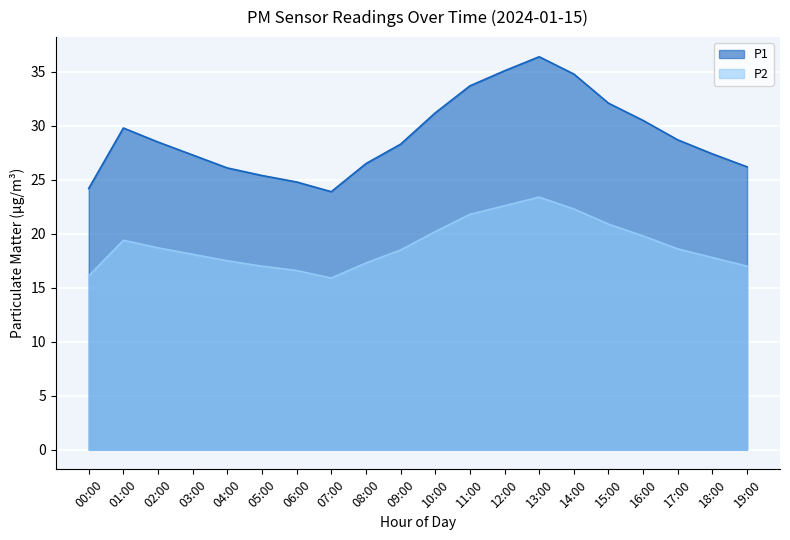

What is the sum of all P1 values?

580.9